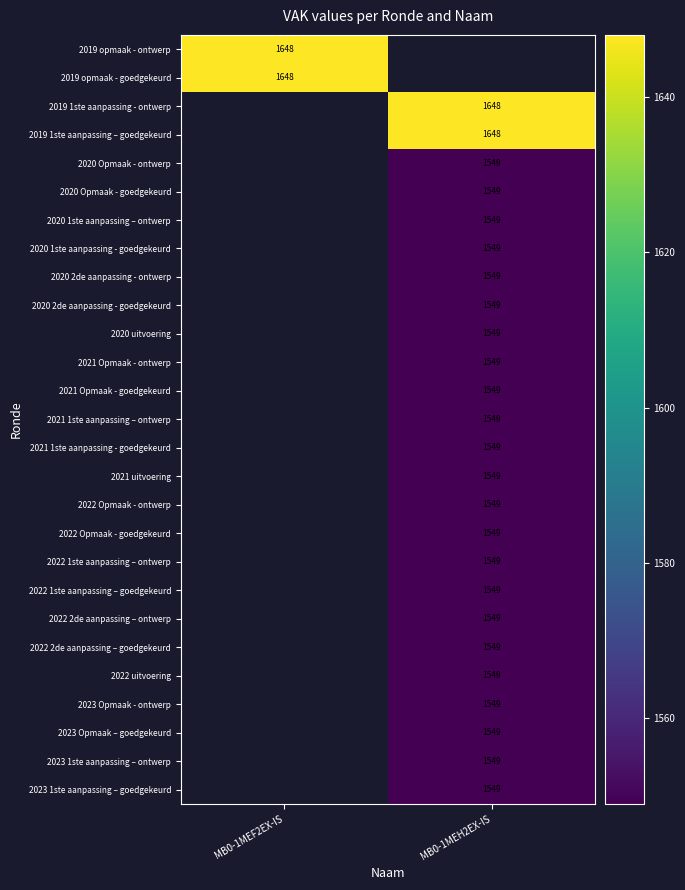

The value of 2020 uitvoering at MB0-1MEH2EX-IS is 526.8. True or false?

False